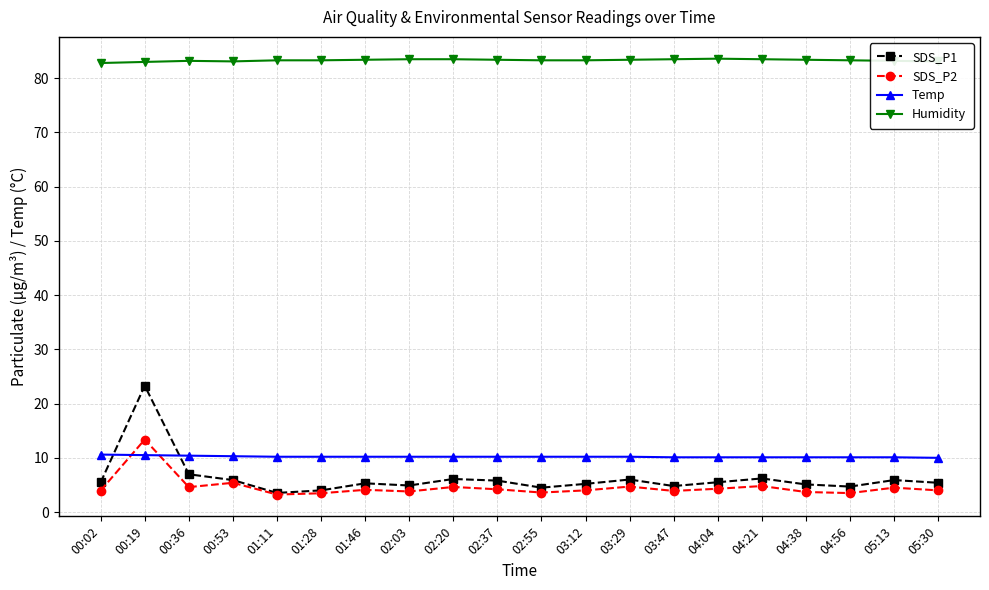

At which label is SDS_P1 closest to 13?

00:36